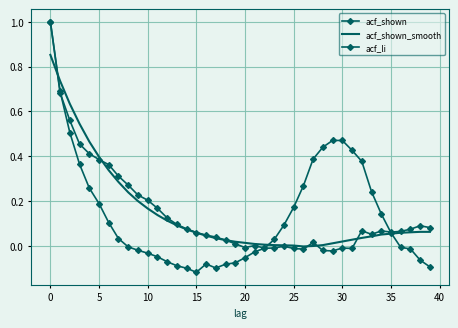

How many lines are shown in the chart?

3